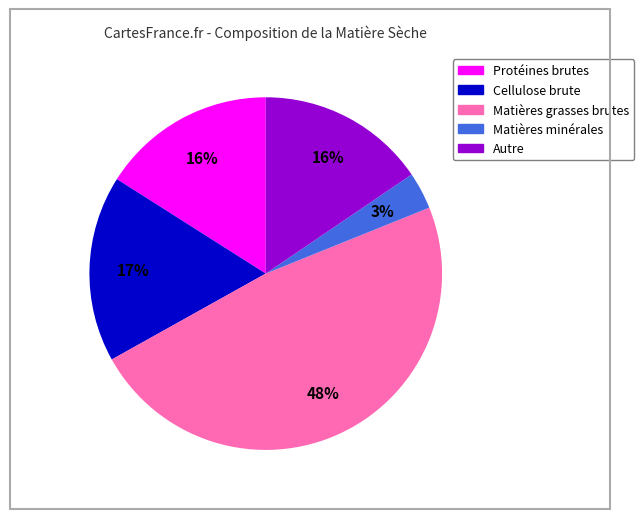

Is there any slice that represents more than half of the pie?

No